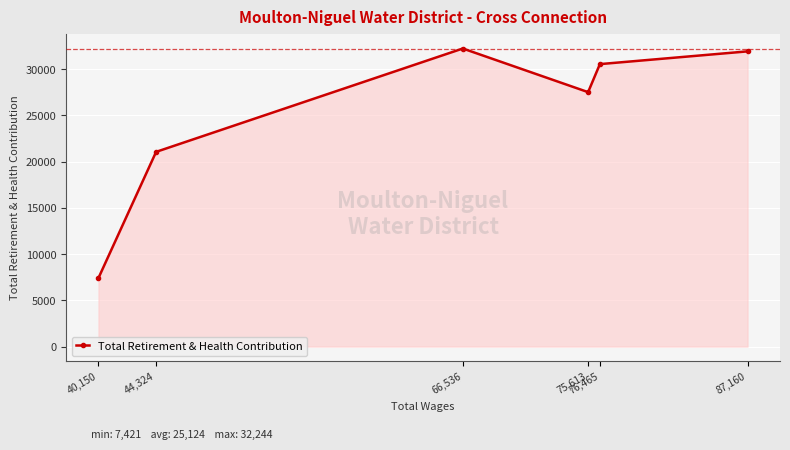

Where is the first local maximum?

66,536